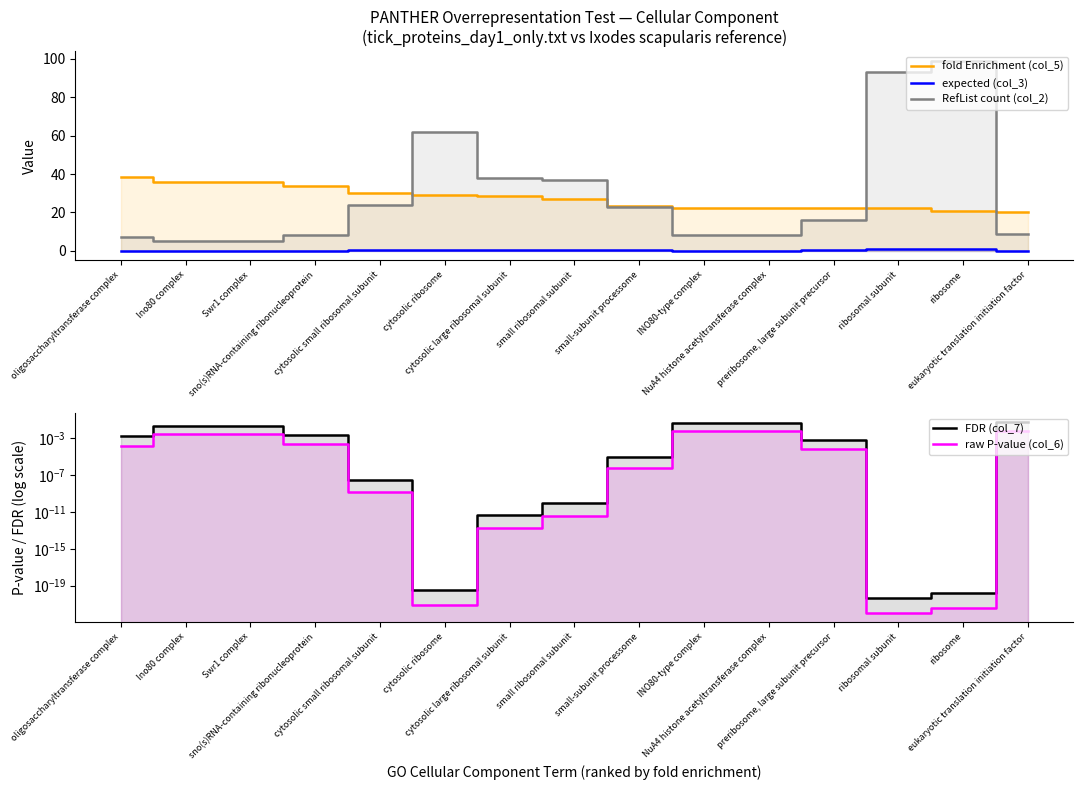

What is the value of the RefList count (col_2) point at the 4th from the left?

8.0